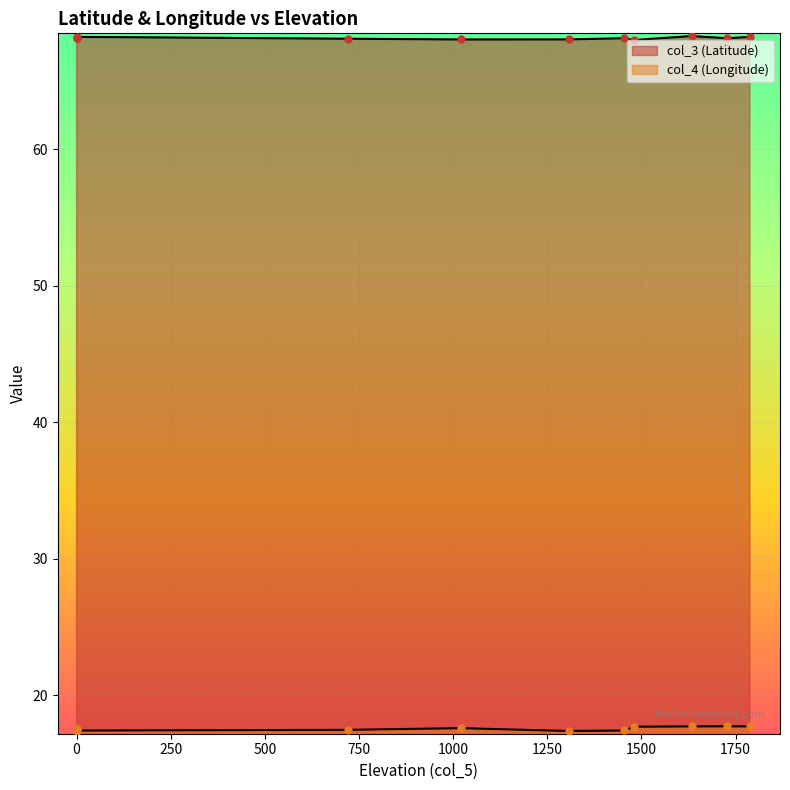

Which series reaches the maximum Y coordinate?

col_3 (Latitude)